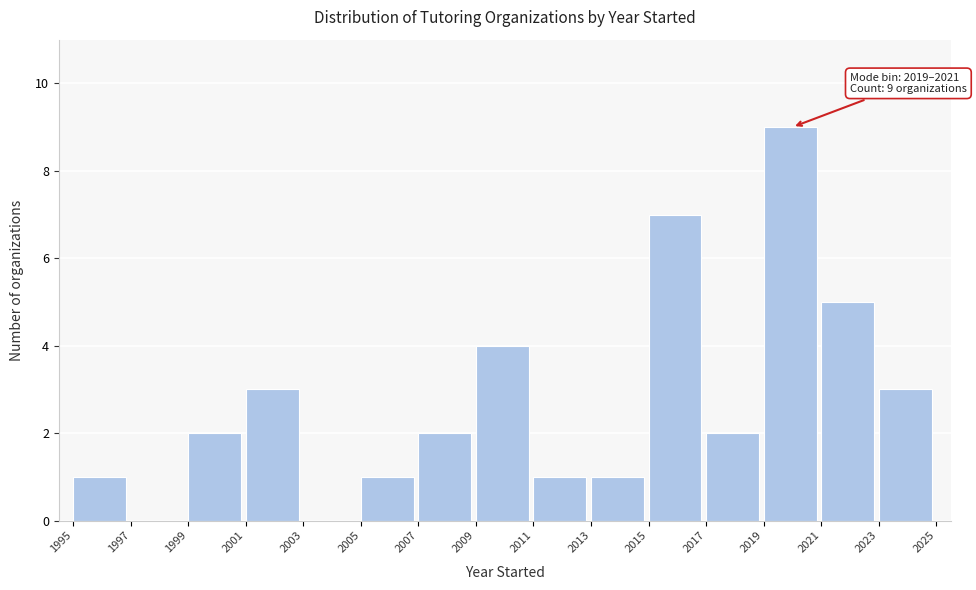

Over which range of the x-axis is the bar tallest?

2019 to 2021